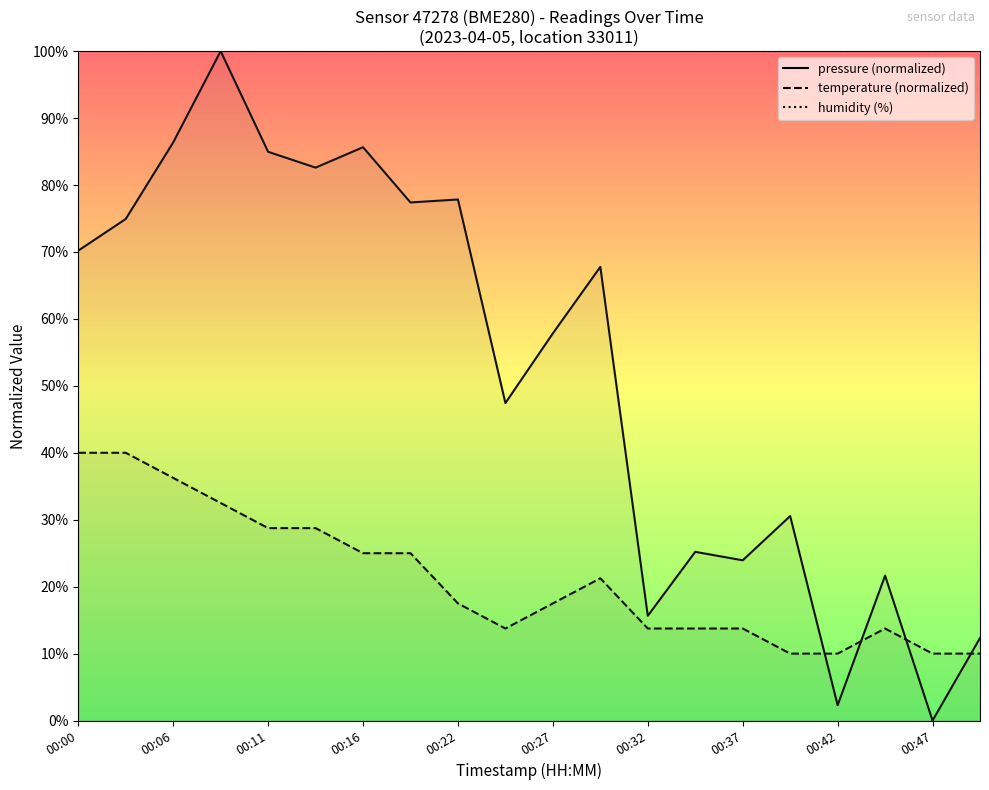

At 00:27, list the series in order from smallest to largest.

temperature (normalized), pressure (normalized), humidity (%)